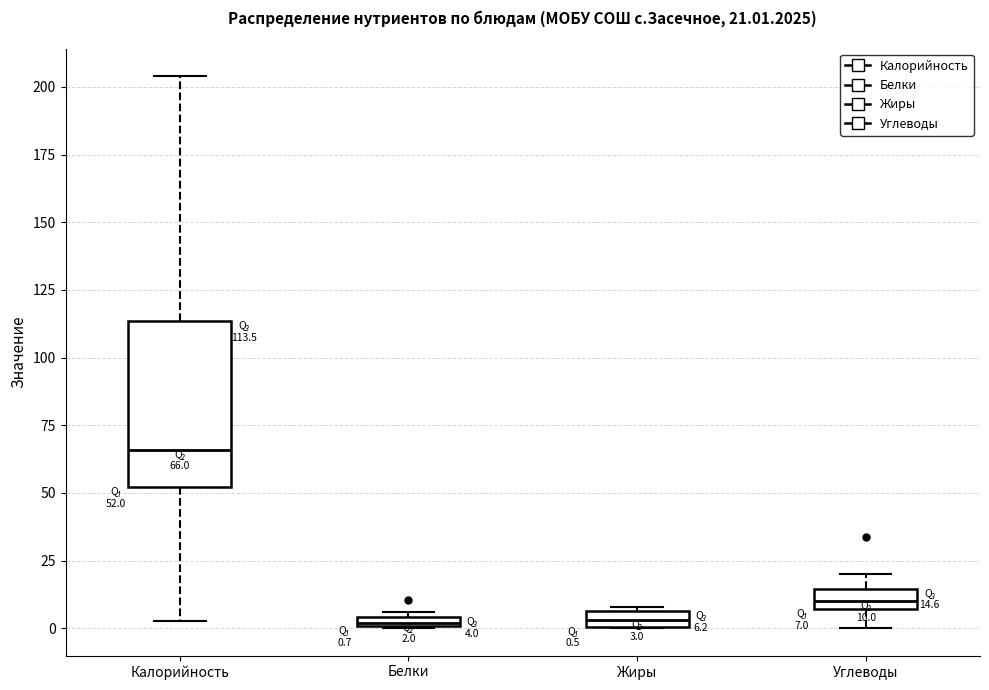

Comparing the boxes themselves (not the whiskers), which one is the tallest?

Калорийность